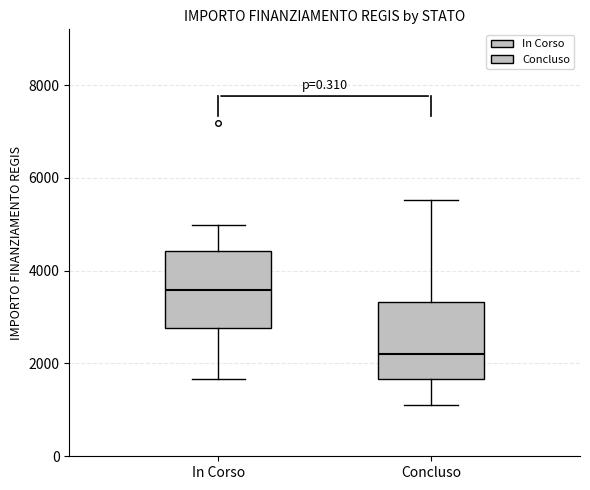

Reading left to right, read every box against the y-axis: the position of its median line, the range the box covers, and the ends of its whiskers. The values are not printed on the chart, so give them approximately, as read against the axis.

In Corso: median 3600, box 2800 to 4400, whiskers 1600 to 5000
Concluso: median 2200, box 1600 to 3400, whiskers 1200 to 5600